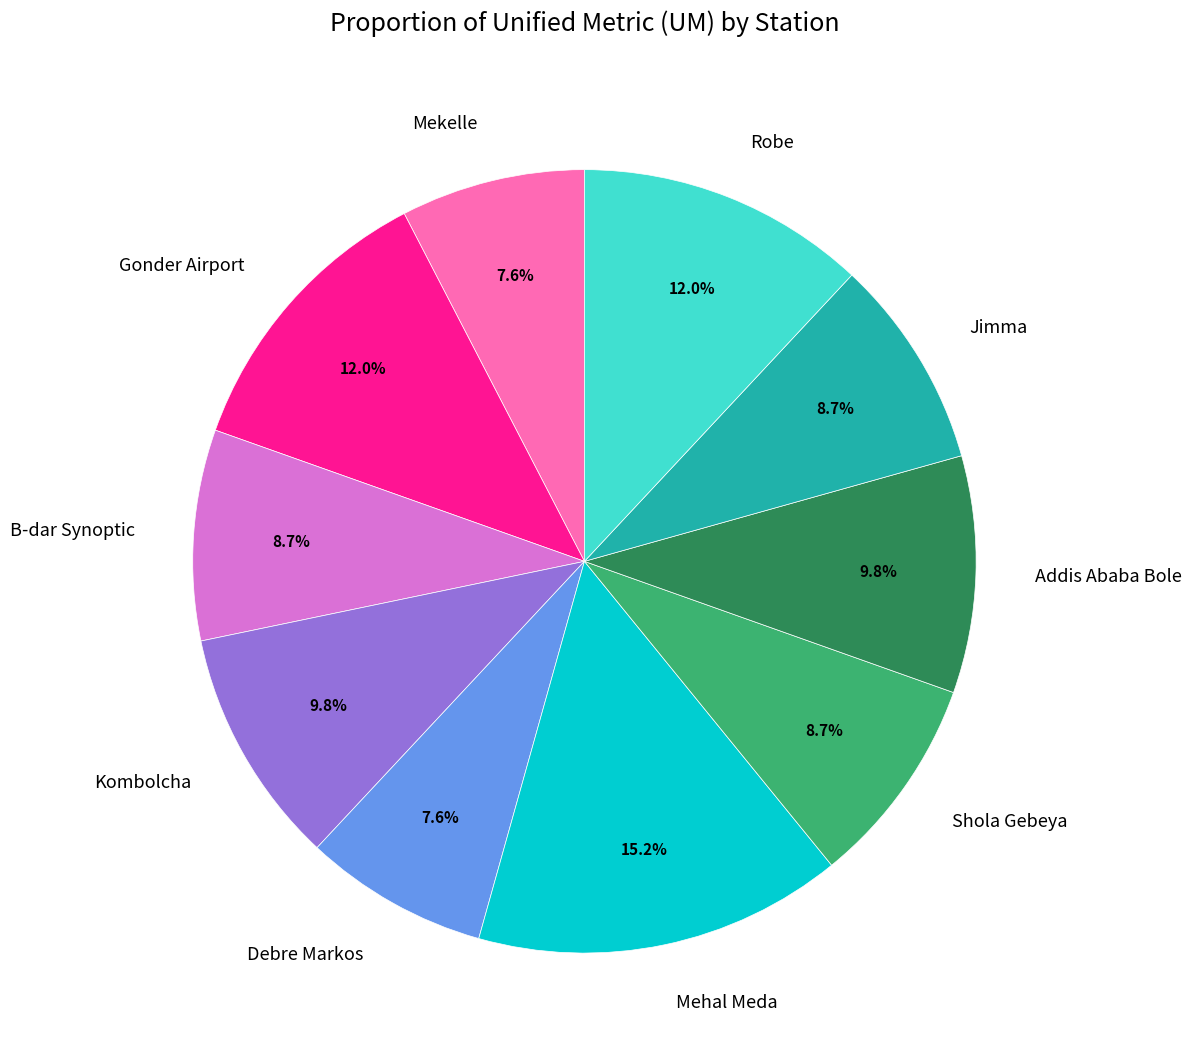

Count the number of slices in the pie.

10